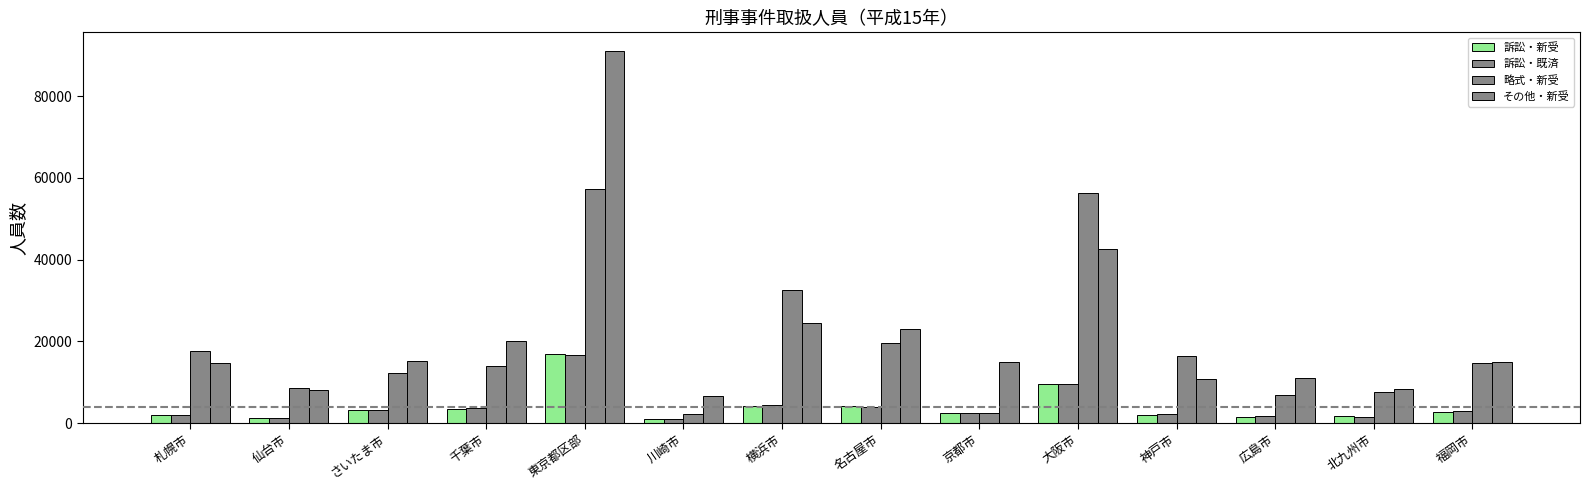

What is the sum of all 訴訟・既済 values?

56367